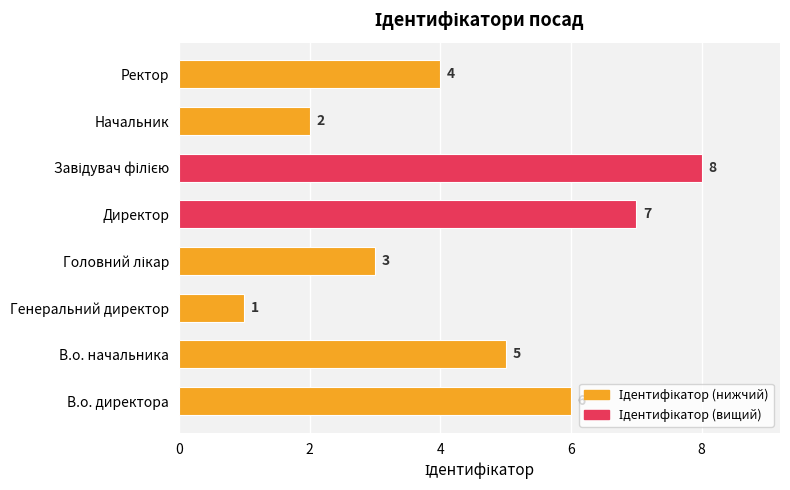

Which has a higher value, В.о. начальника or В.о. директора?

В.о. директора